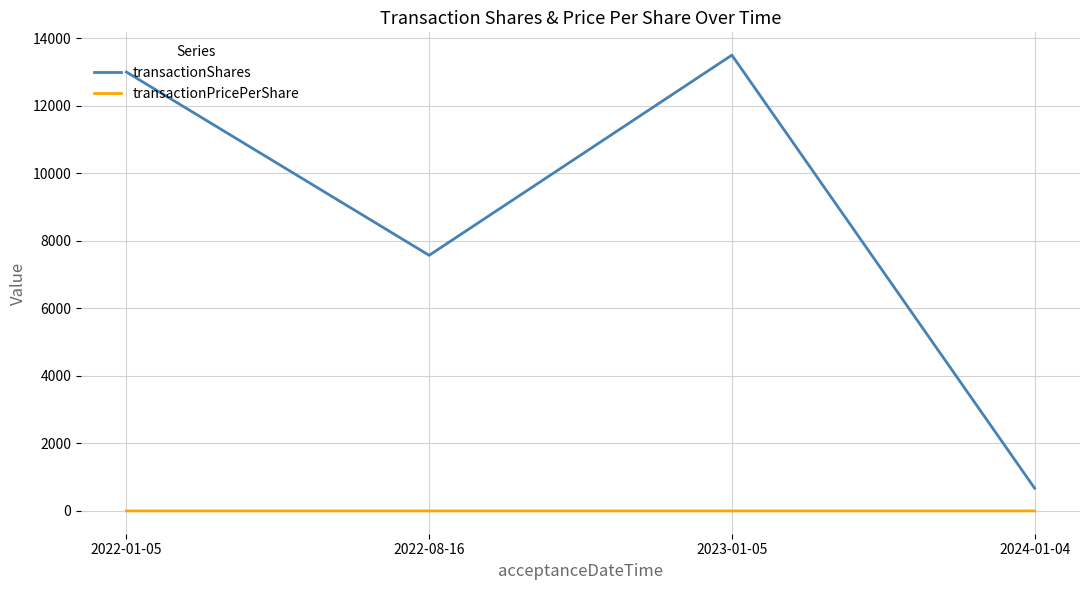

What is the maximum value shown in the chart?

13500.0